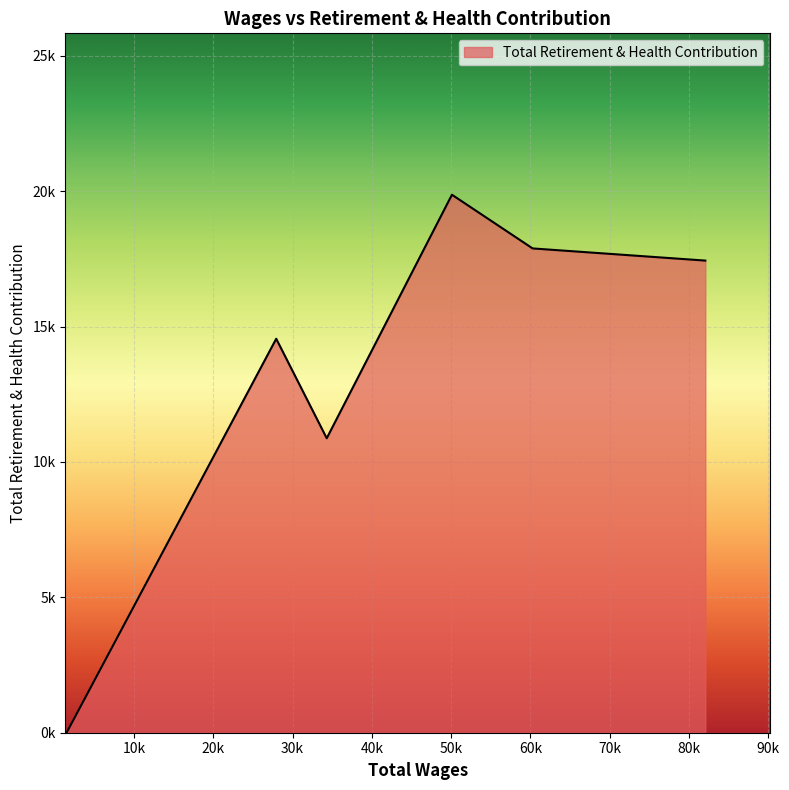

What is the sum of all values?

80612